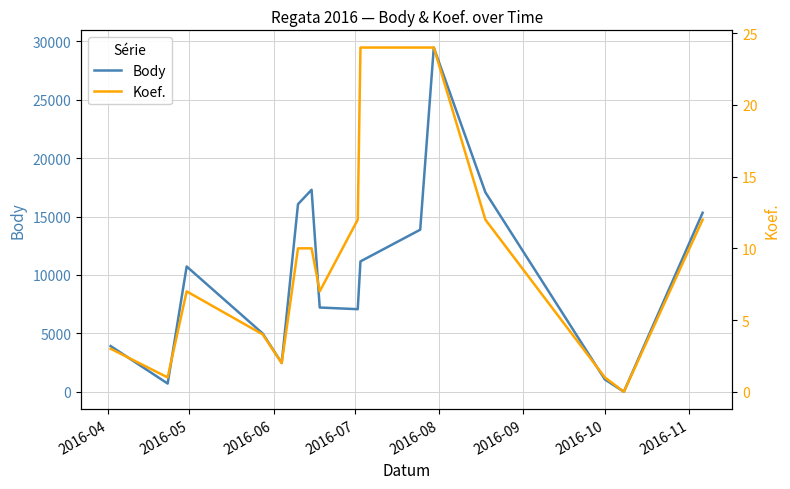

What is the value of the Body point at the 8th from the left?

7213